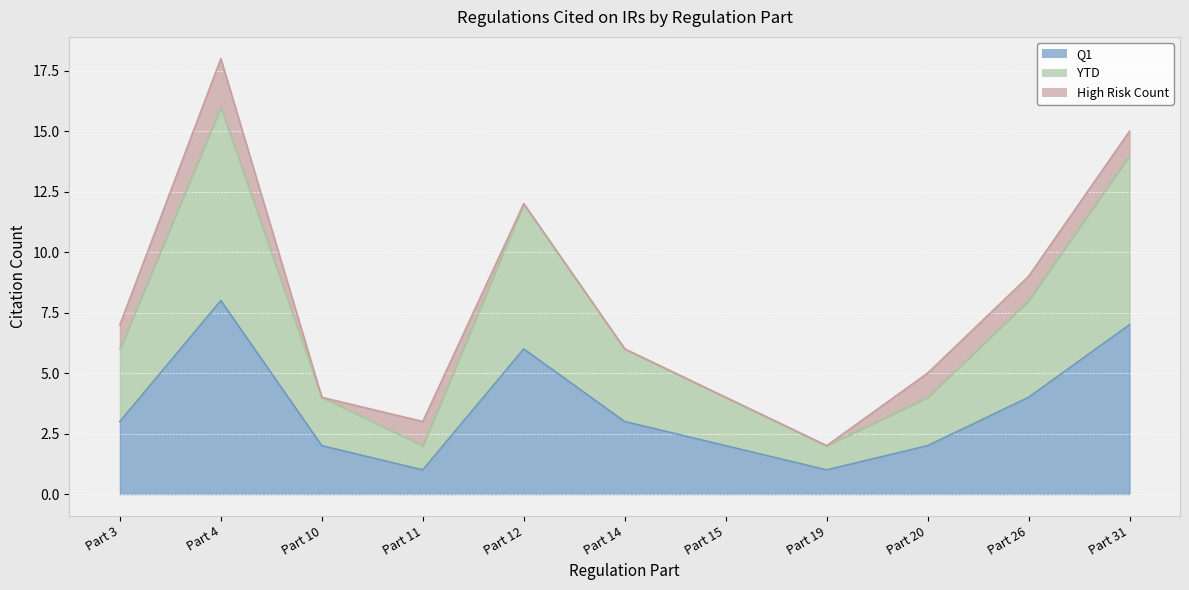

Is the value of Q1 at Part 12 greater than the value of YTD at Part 4?

No